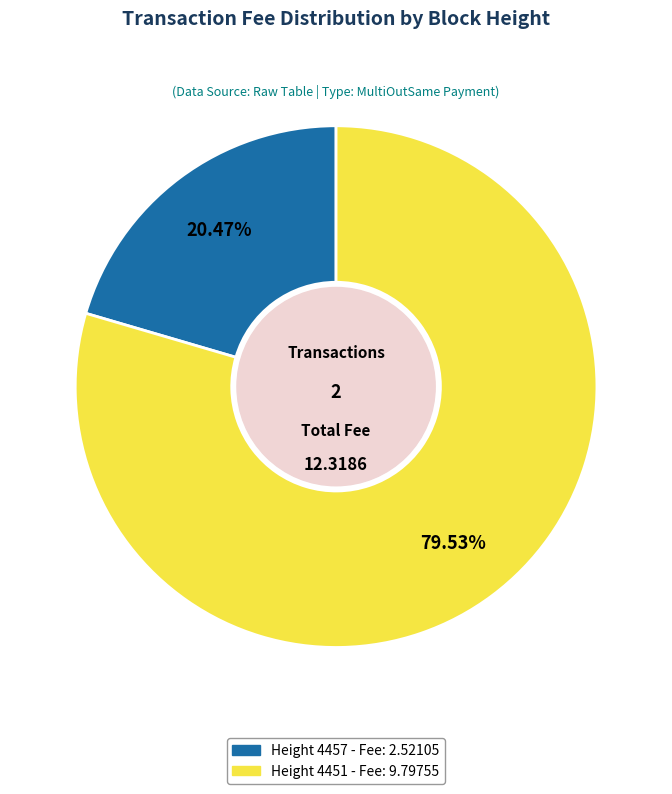

What is the largest slice in the pie chart?

Height 4451 - Fee: 9.79755